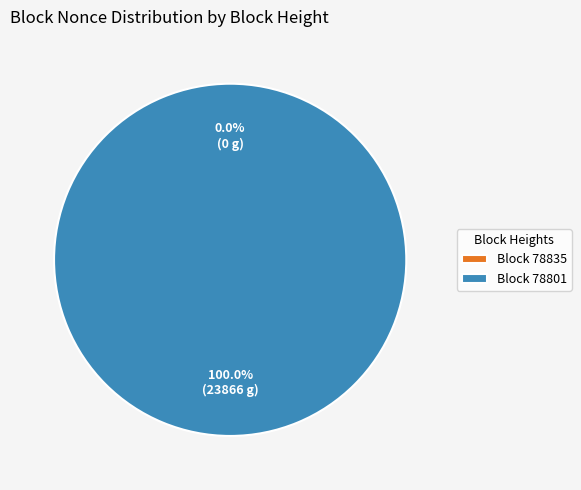

What portion of the pie excludes 78835?

100.0%